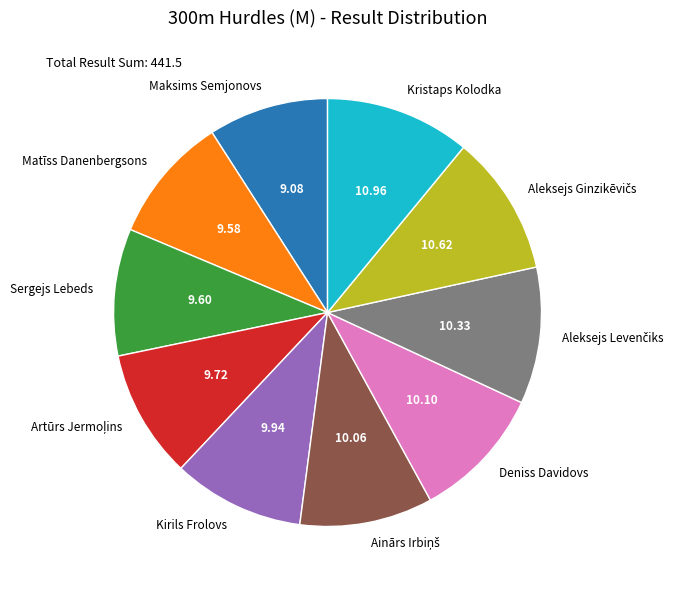

Is there a majority slice in this chart?

No